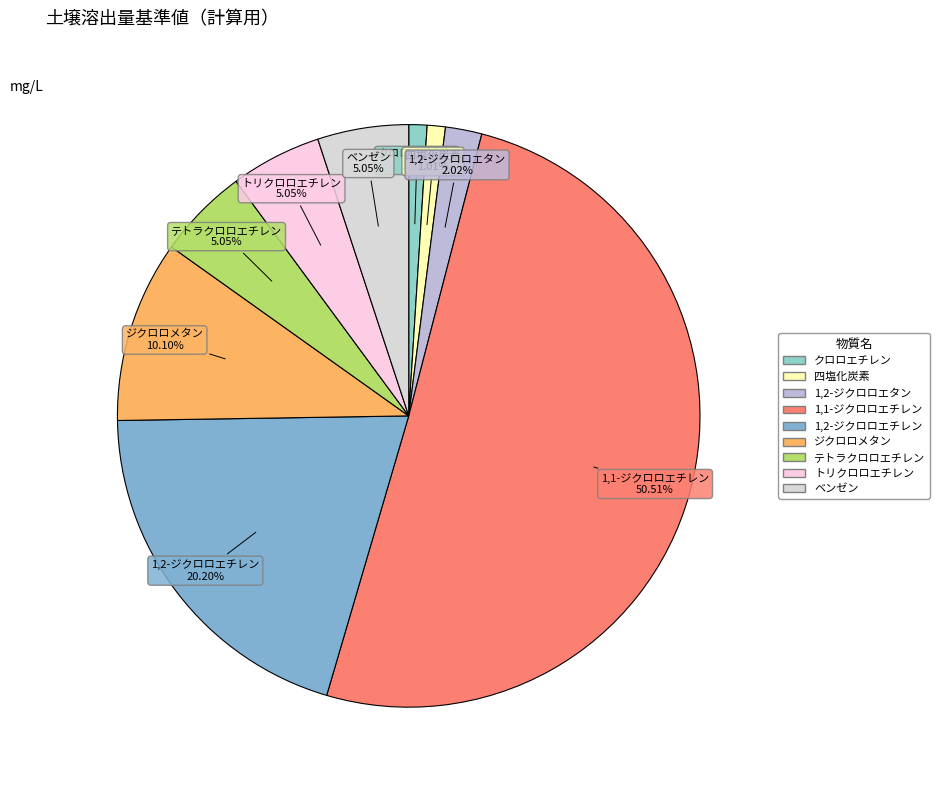

Which slice is the largest?

1,1-ジクロロエチレン